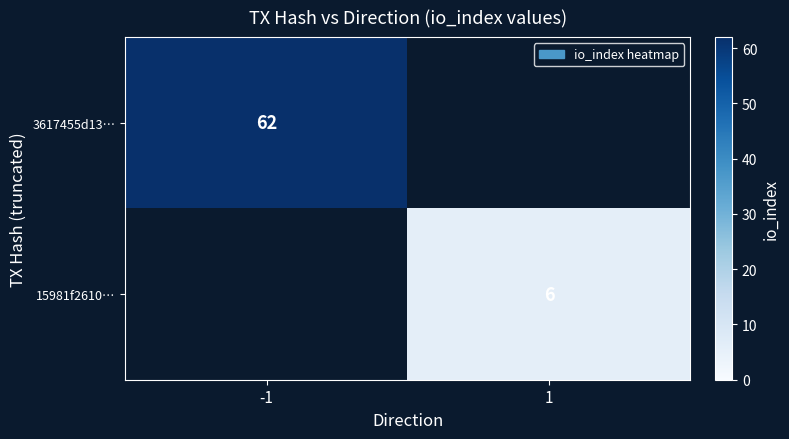

Is the value of 15981f2610… at 1 greater than the value of 3617455d13… at -1?

No